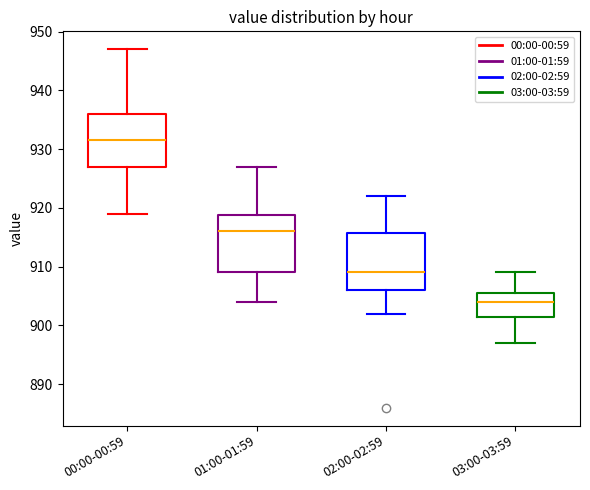

Which box has the highest median line?

00:00-00:59